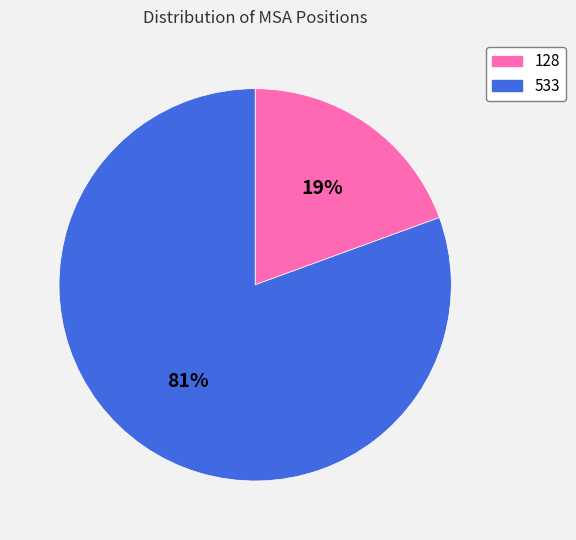

Which slice is the largest?

533